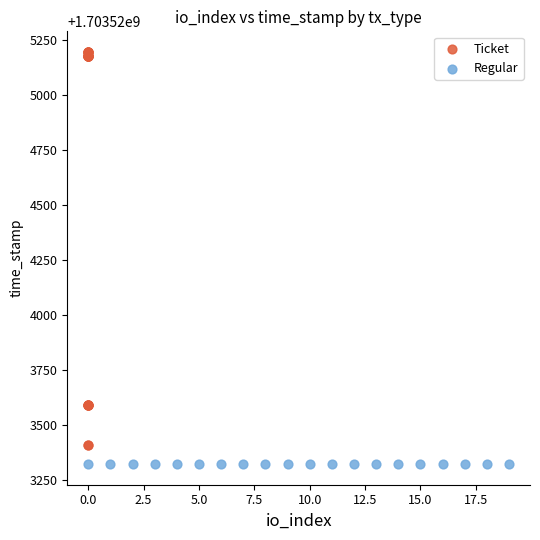

Which series reaches the maximum Y coordinate?

Ticket